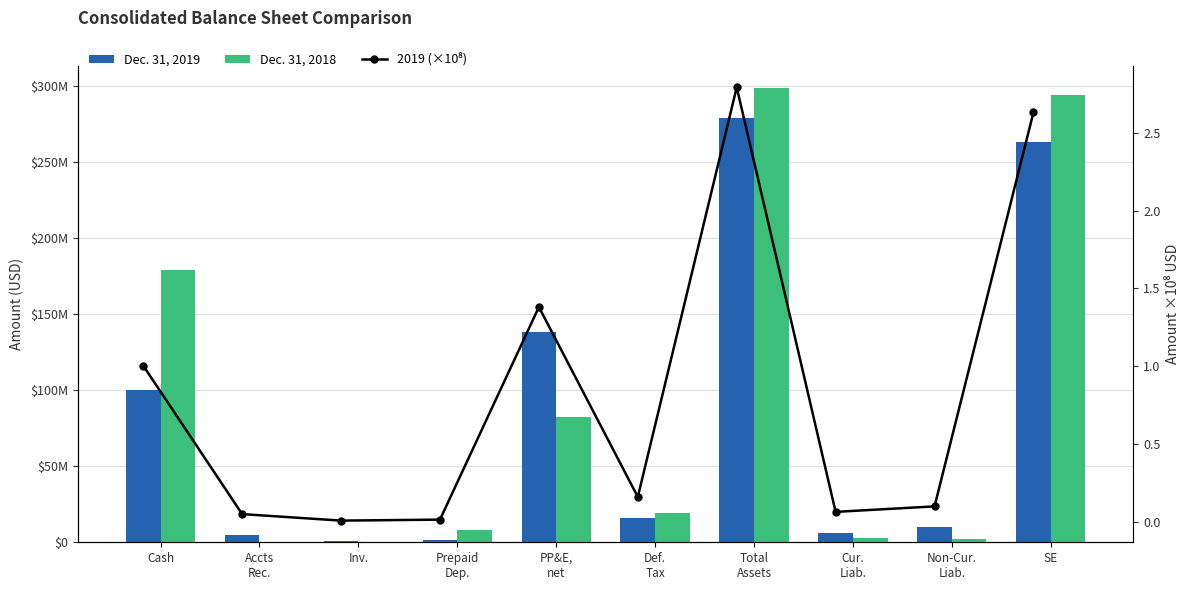

What is the label of the 1st bar from the right?

SE